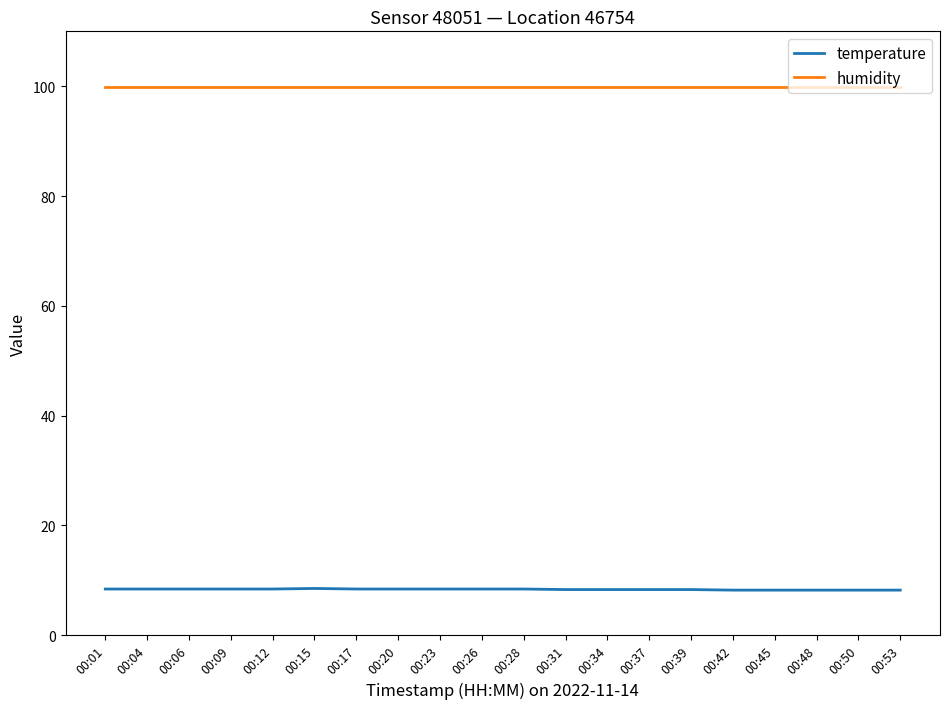

List the series in order of their overall mean, lowest first.

temperature, humidity